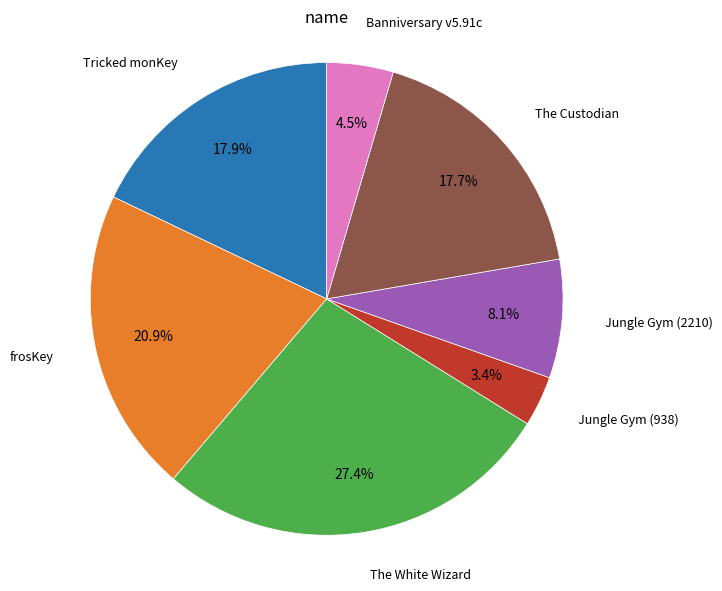

Is there any slice that represents more than half of the pie?

No